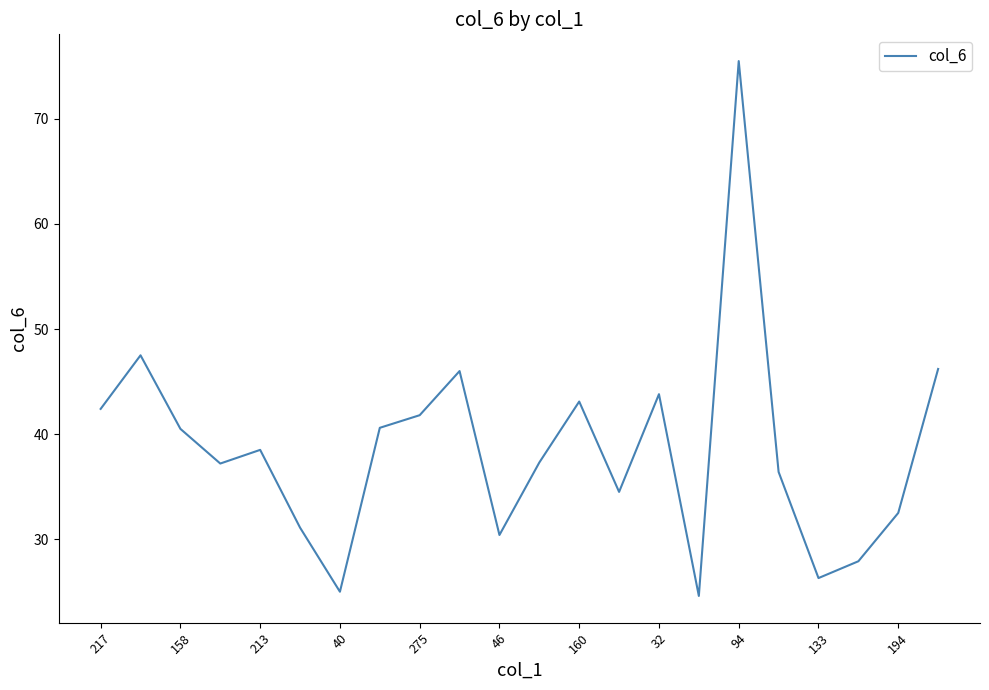

What is the greatest value displayed?

75.5